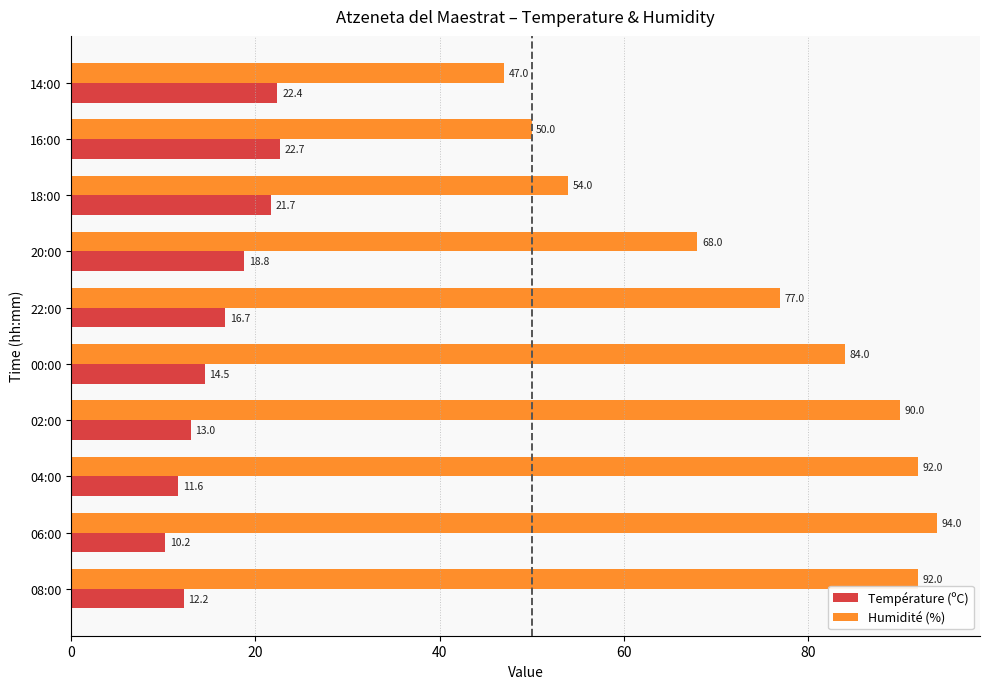

At which label does Température (ºC) reach its peak?

16:00